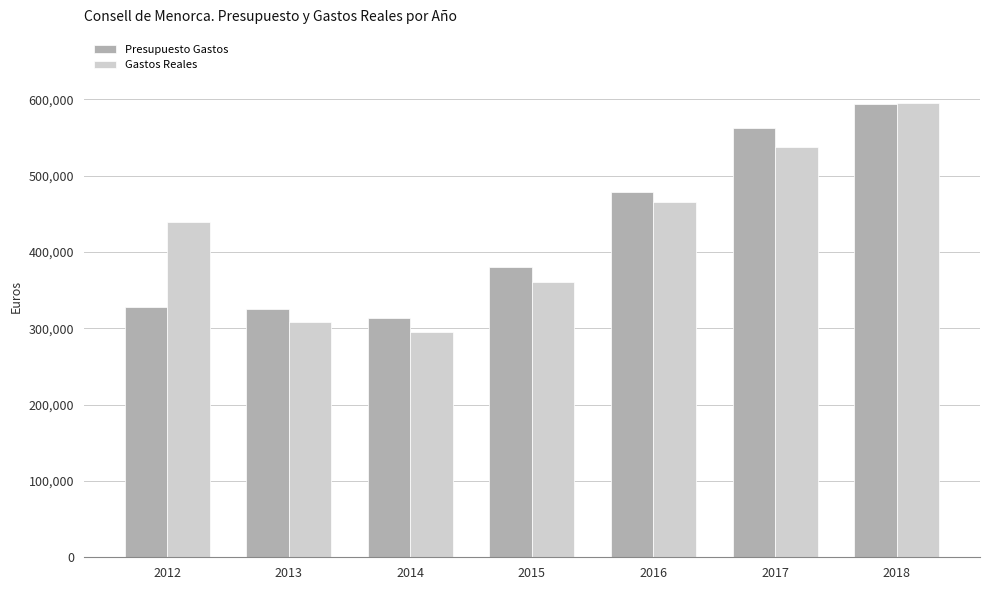

What is the difference between the highest and lowest values at 2016?

13529.8